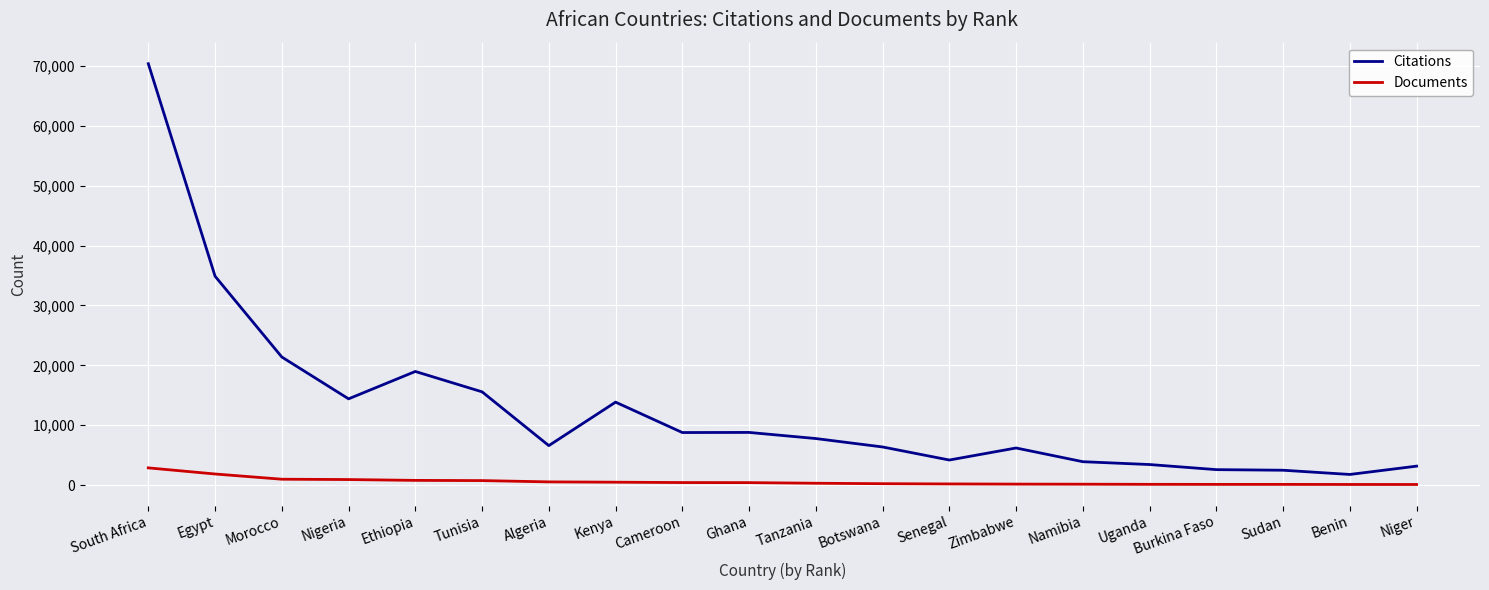

What is the difference between the Citations values at Algeria and Senegal?

2407